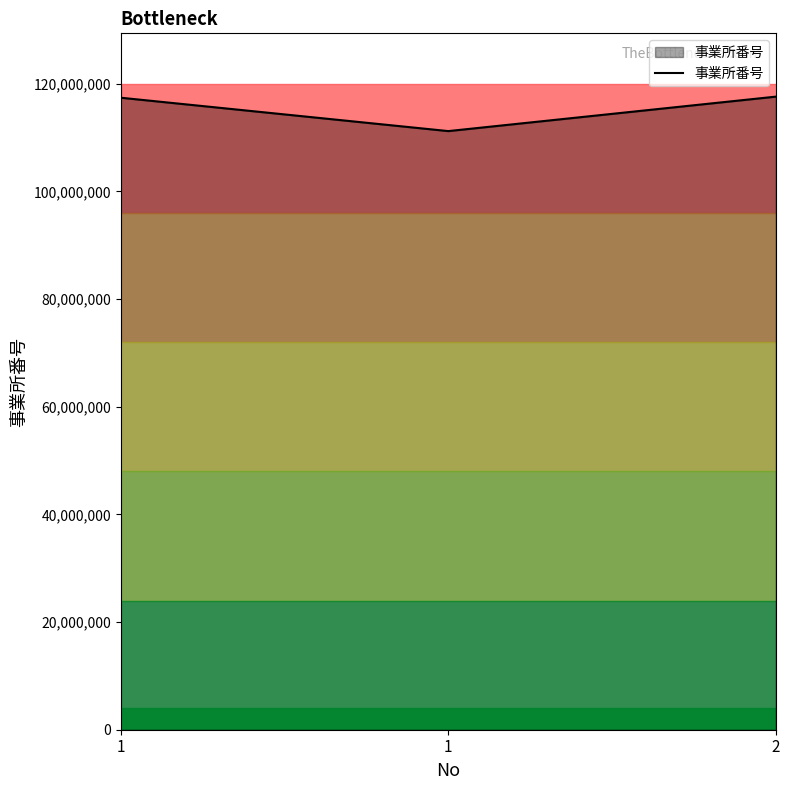

At which label does the data first exceed 117400416?

2